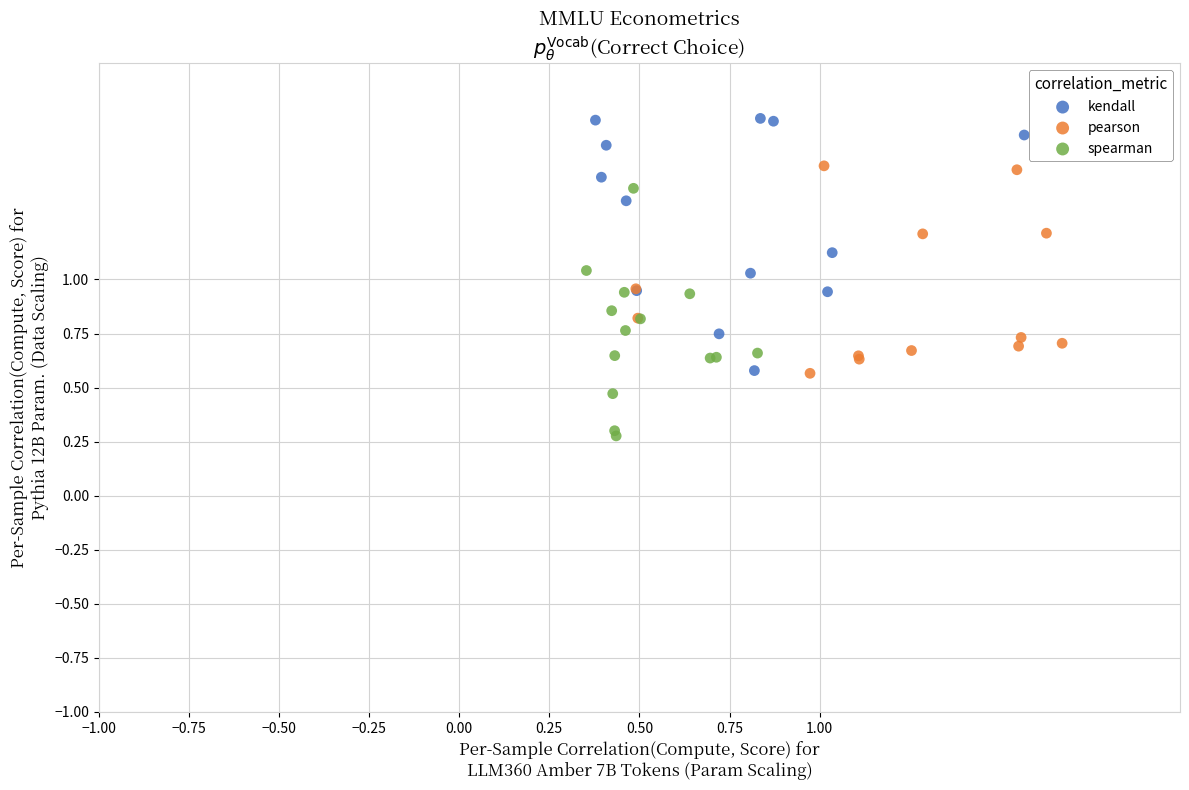

Which series reaches the minimum Y coordinate?

spearman